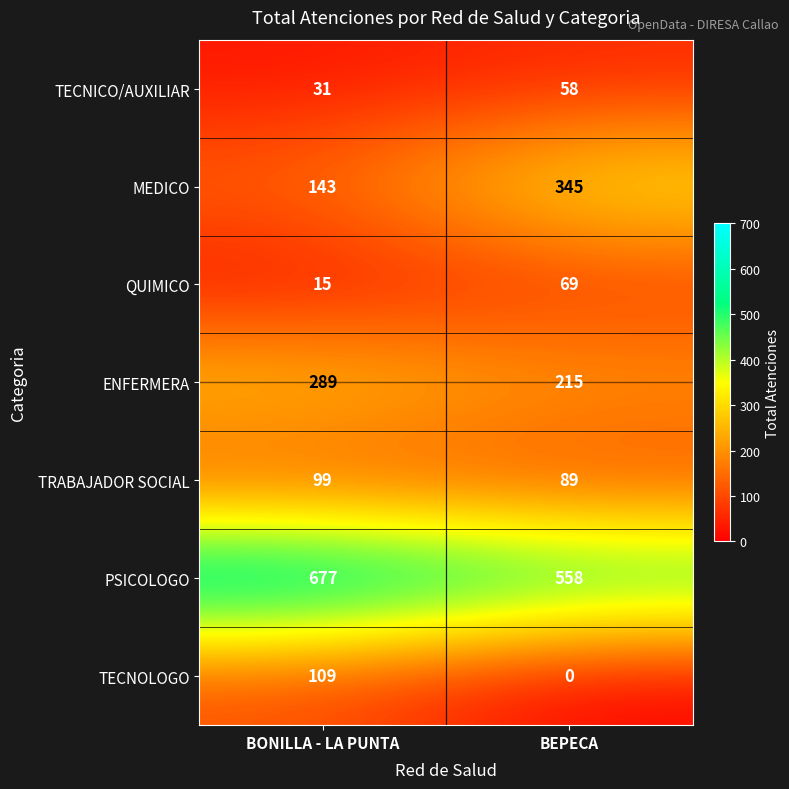

What is the difference between the maximum and minimum values in the QUIMICO series?

54